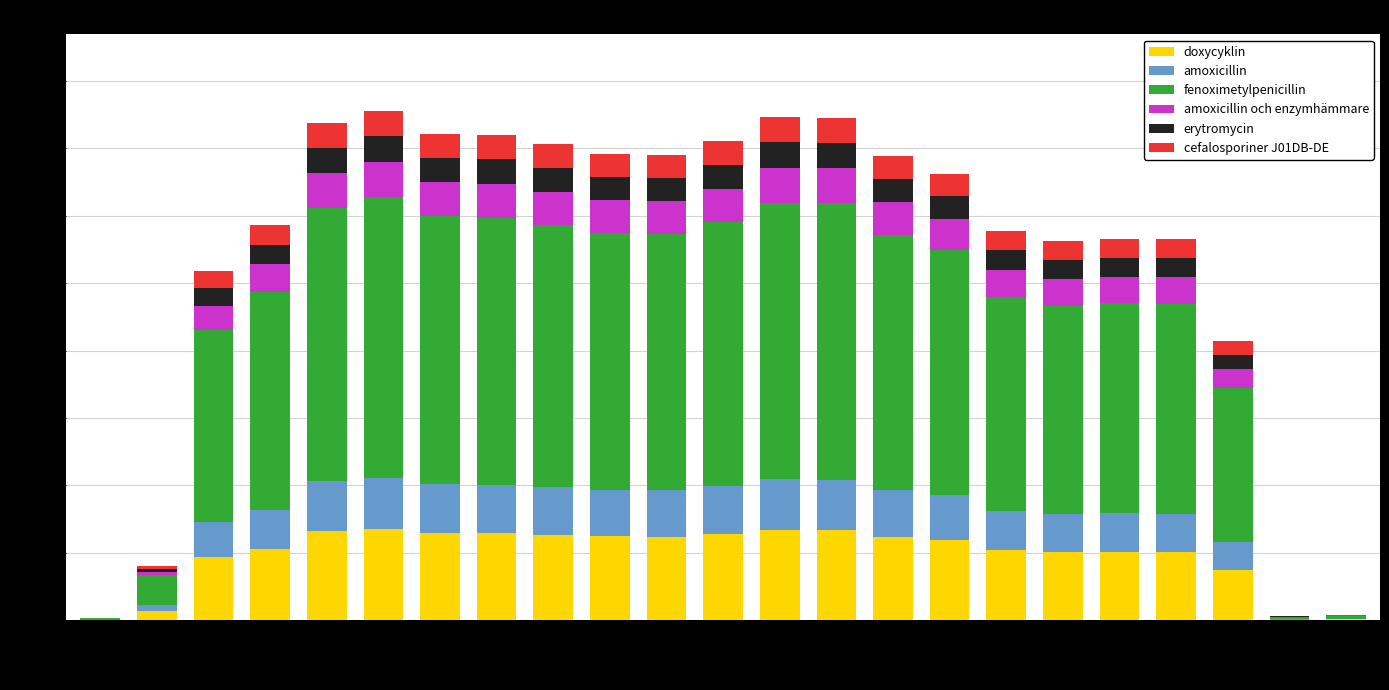

Which series changed the most between 07:00 and 23:00?

fenoximetylpenicillin